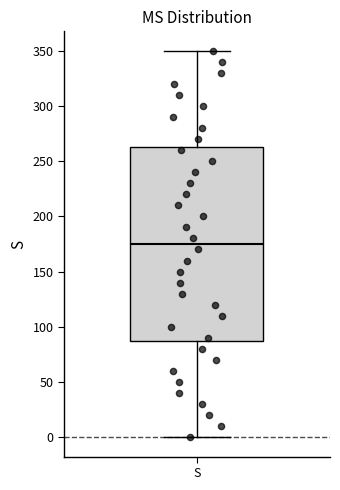

Where does the median line of the box for S sit on the y-axis? The values are not printed on the chart, so give them approximately, as read against the axis.

175